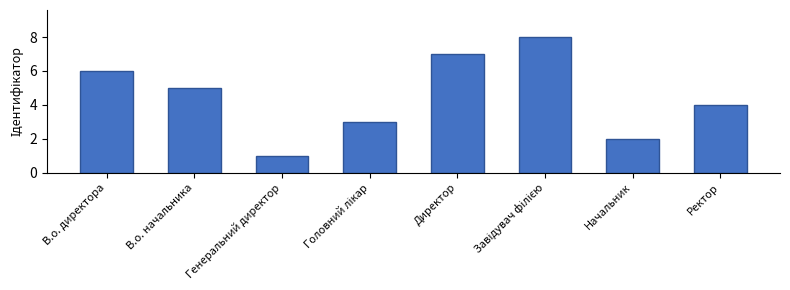

The chart shows a value of 3 at В.о. директора. True or false?

False